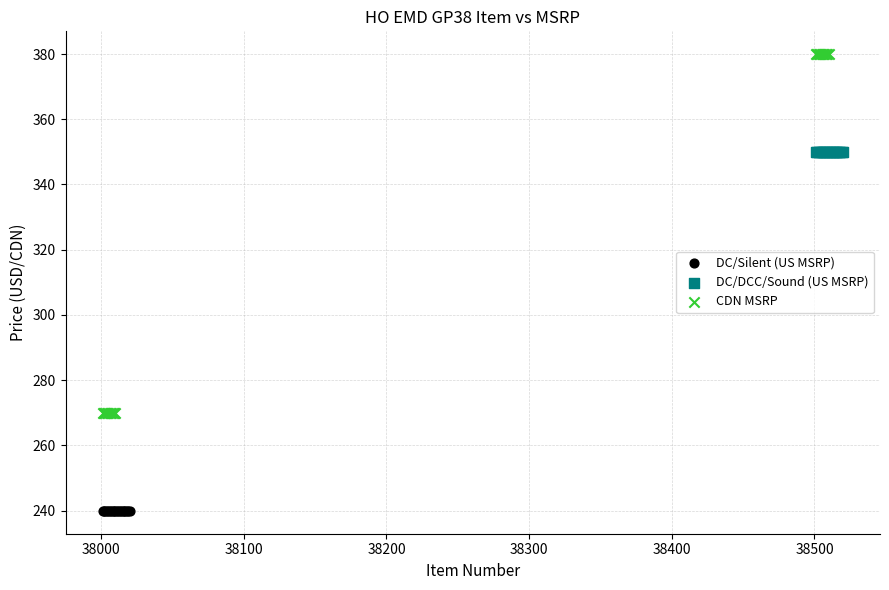

What are all the series names shown in the legend?

DC/Silent (US MSRP), DC/DCC/Sound (US MSRP), CDN MSRP